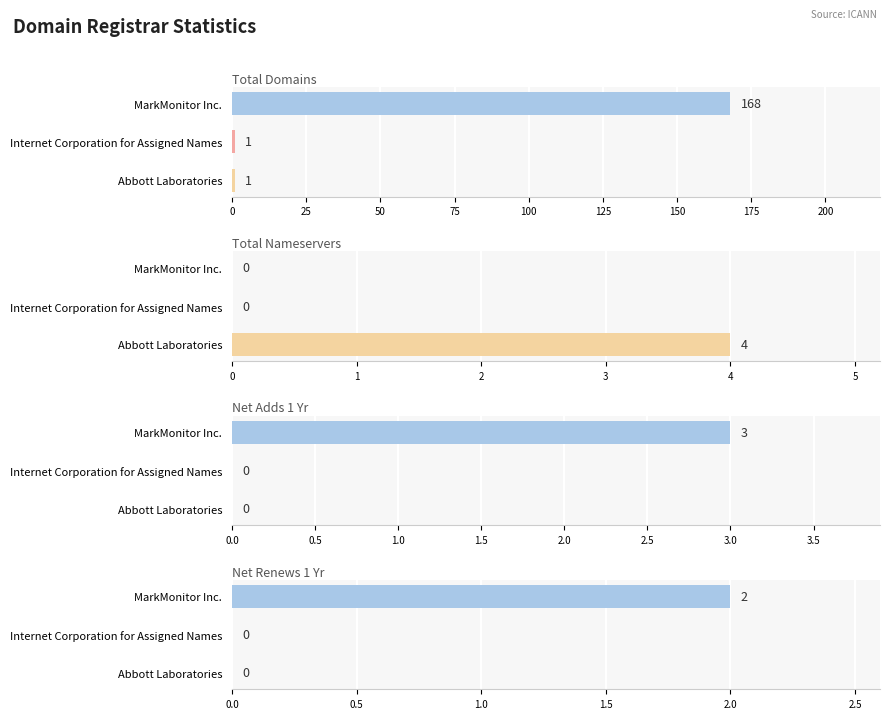

True or false: net-adds-1-yr has a value of 5 at MarkMonitor Inc..

False